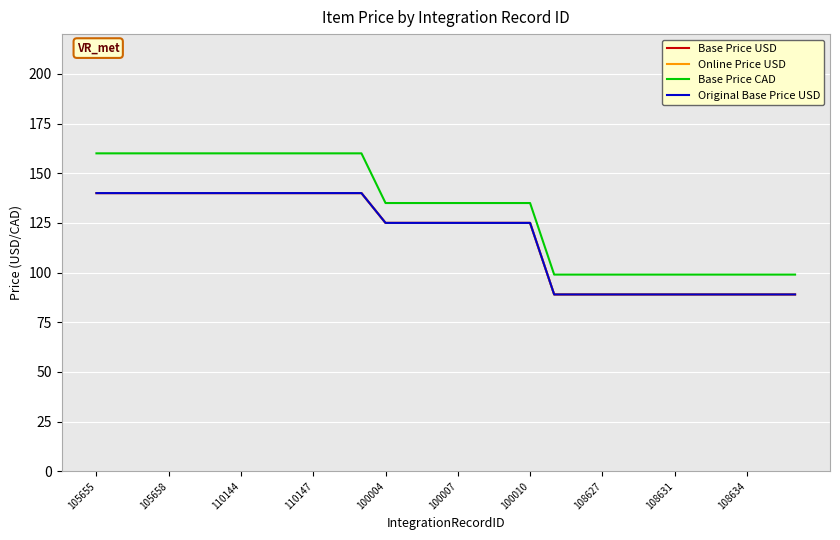

At how many categories does at least one series exceed 117?

19